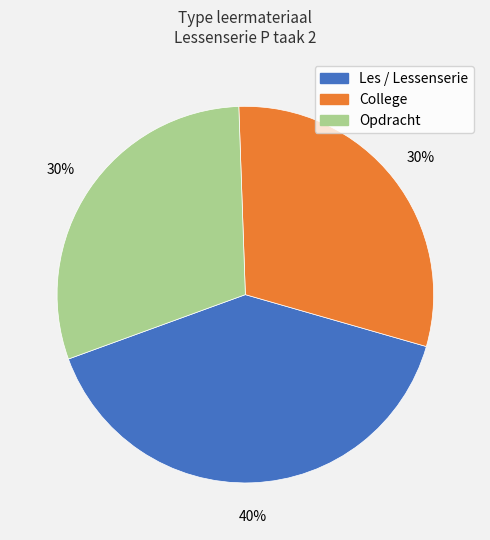

To the nearest percent, what is the difference between the largest and smallest slice percentages?

10%